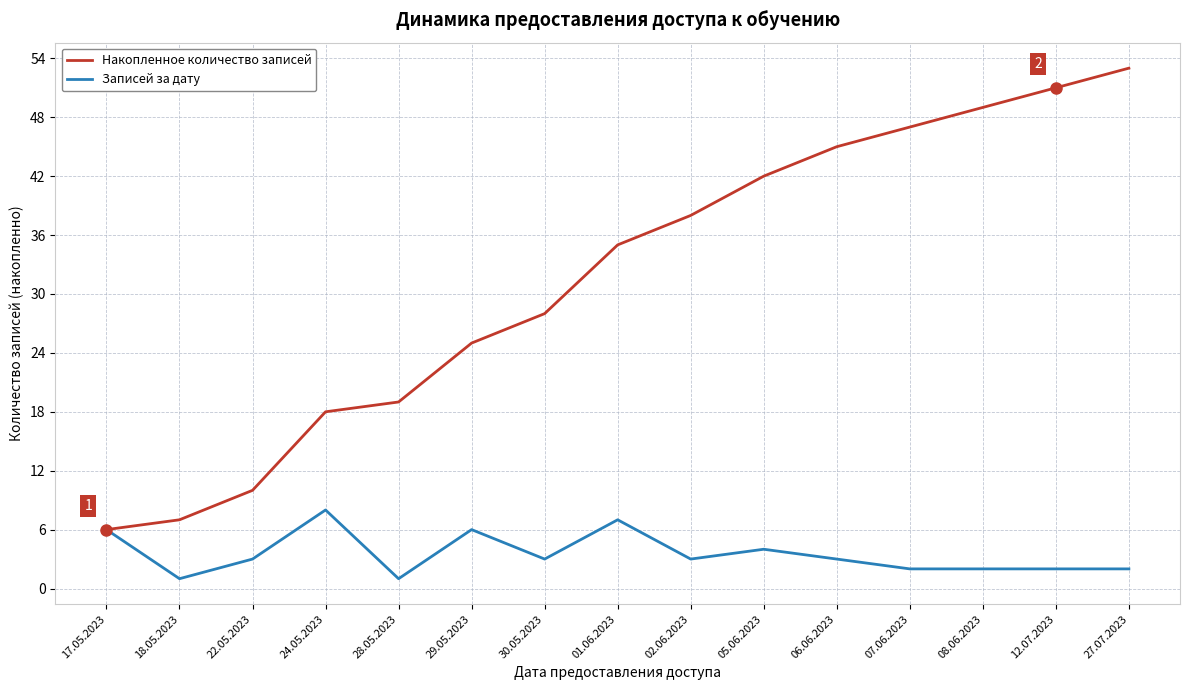

Which series has the largest total across all categories?

Накопленное количество записей